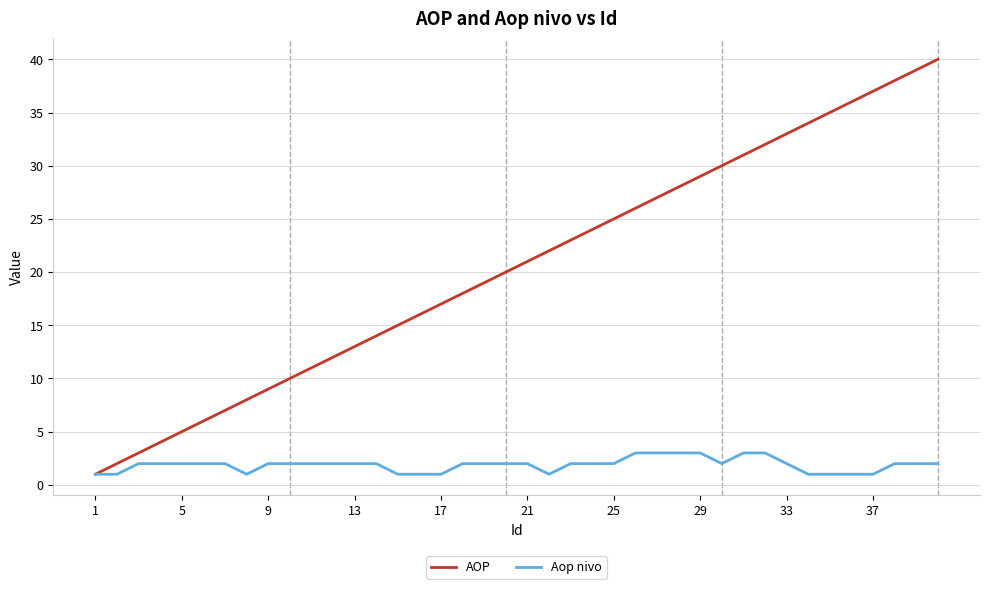

What is the lowest value of the Aop nivo series?

1